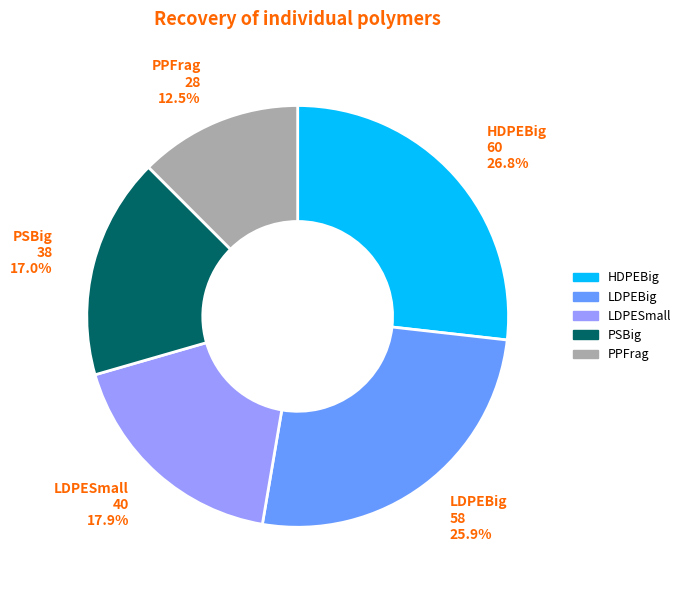

Does any single category account for the majority?

No